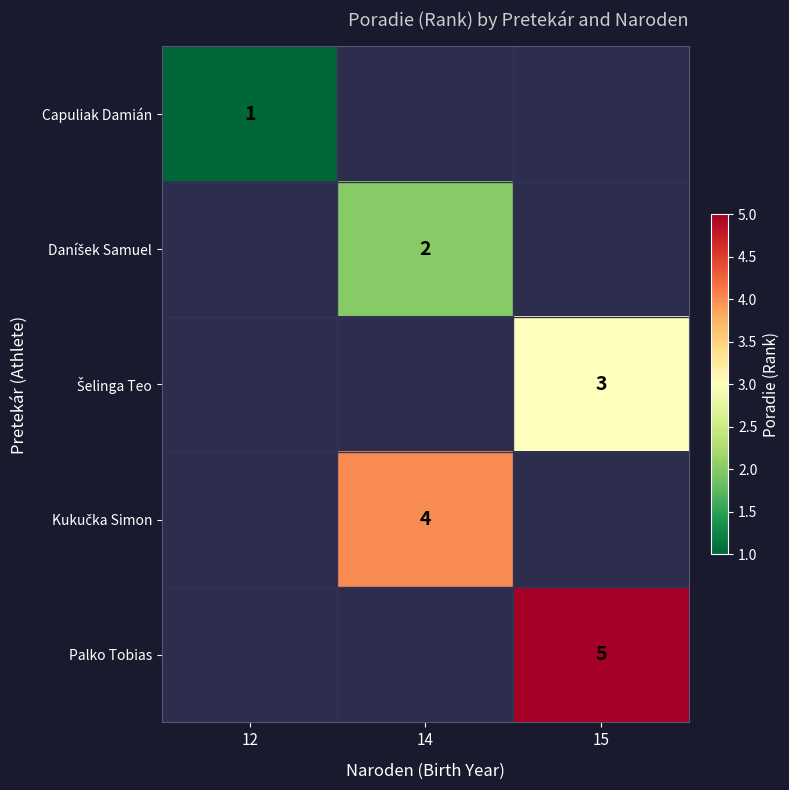

Which has a higher value, 12 or 14?

14